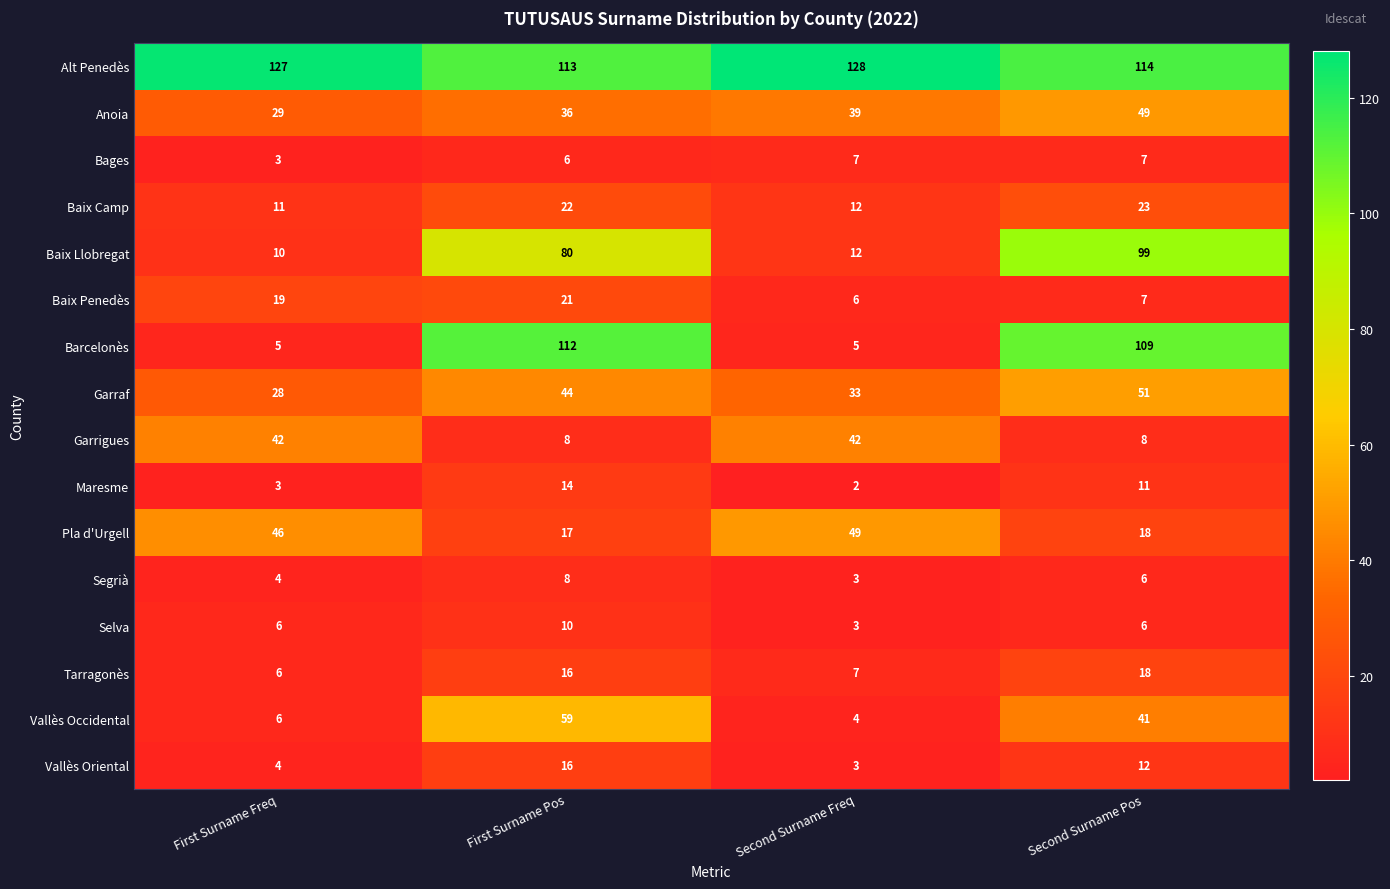

At which category is the sum across all series the highest?

First Surname Pos